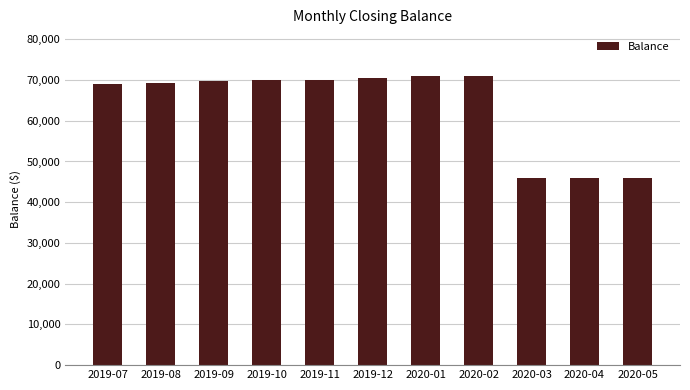

What is the label of the 8th bar from the left?

2020-02